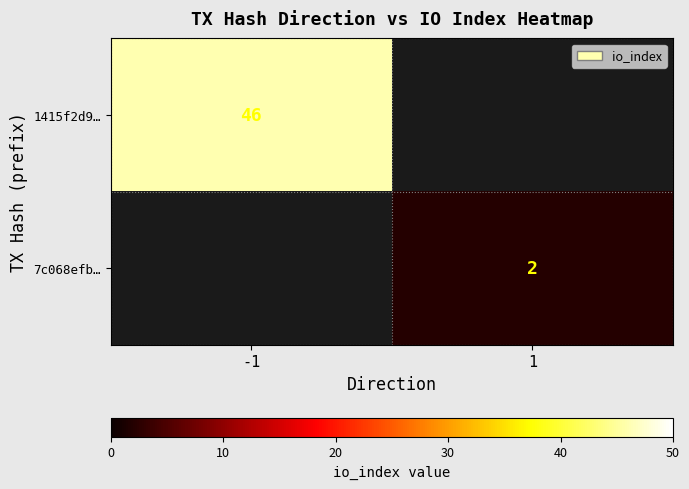

Is it true that 1415f2d9… equals 12 at -1?

False